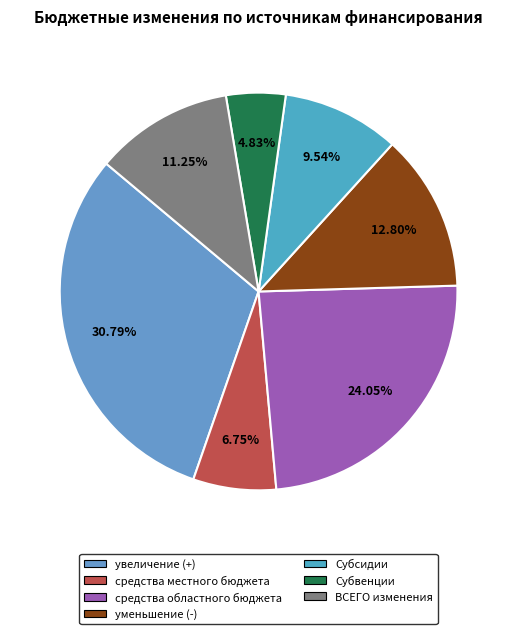

How many segments does this pie chart have?

7